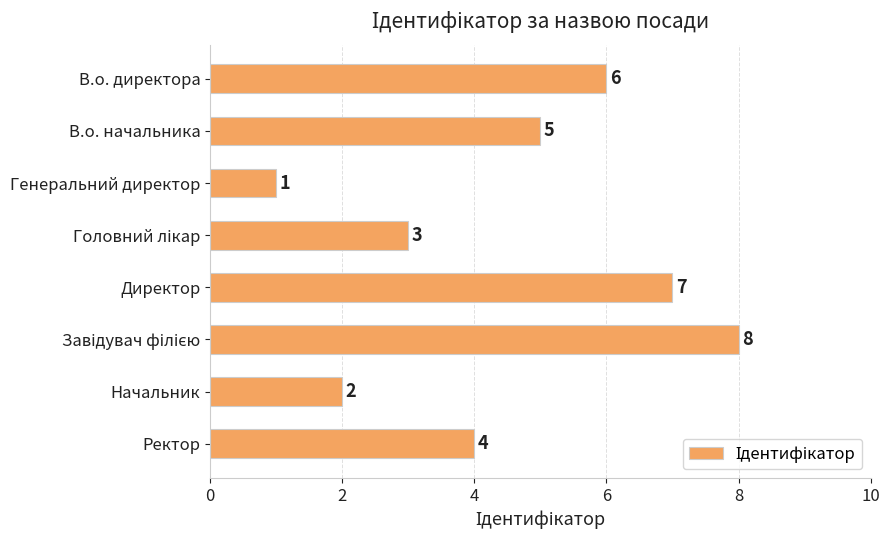

Approximately how many times larger is the value at Начальник compared to В.о. начальника?

0.4